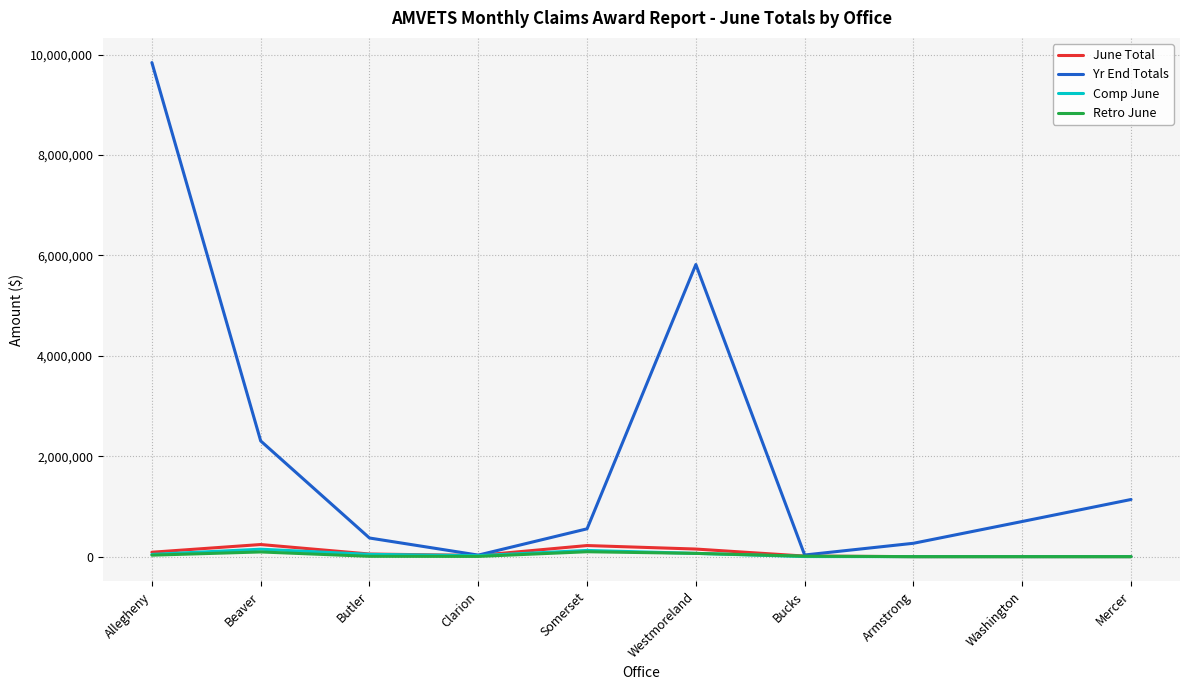

The value of Comp June at Butler is 45551. True or false?

True